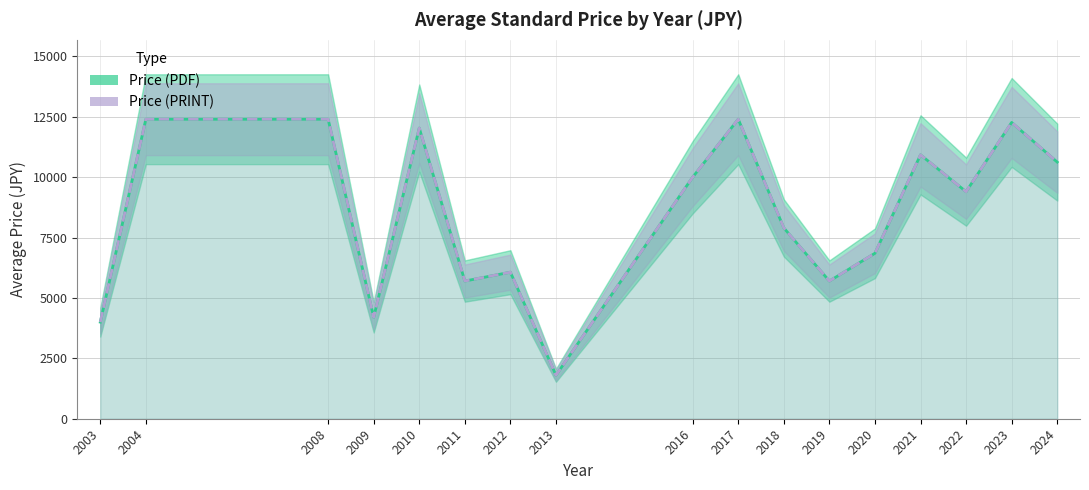

True or false: Price (PRINT) and Price (PDF) cross at least once.

False